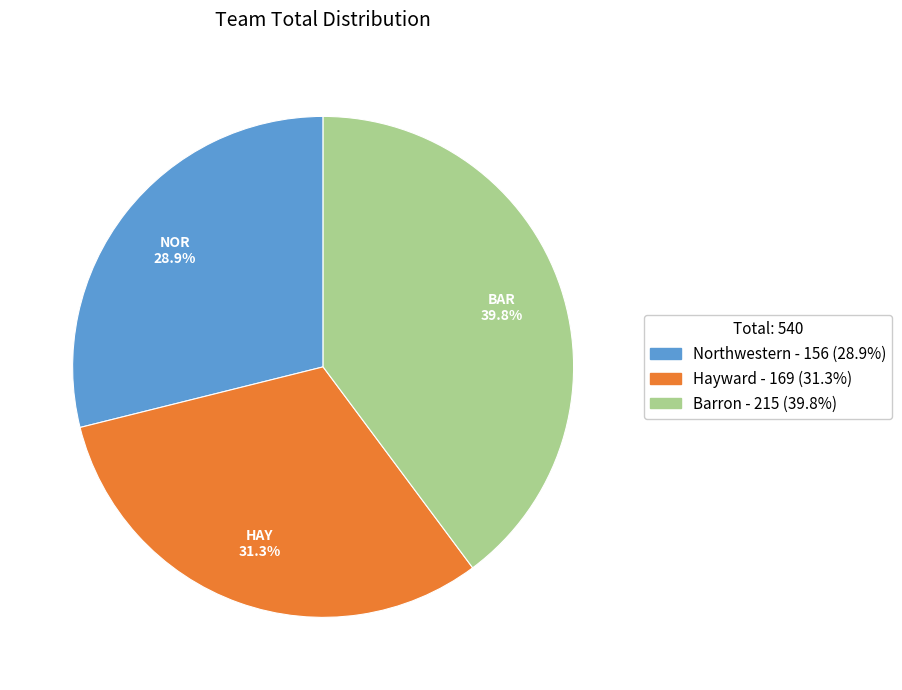

Which has a higher value, Hayward or Barron?

Barron